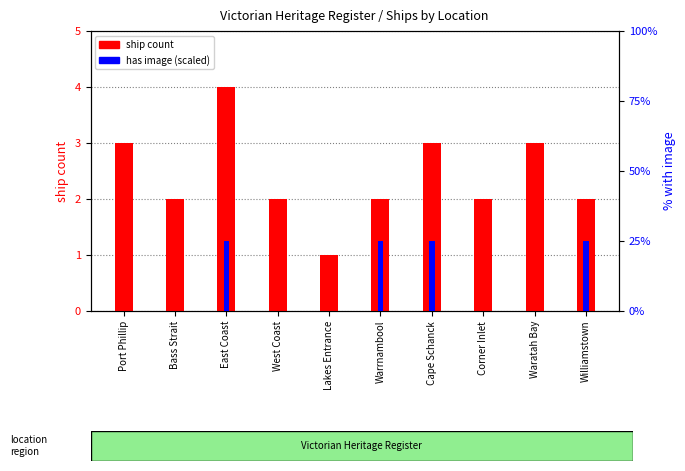

What is the difference between the maximum and minimum values in the has image (scaled) series?

25